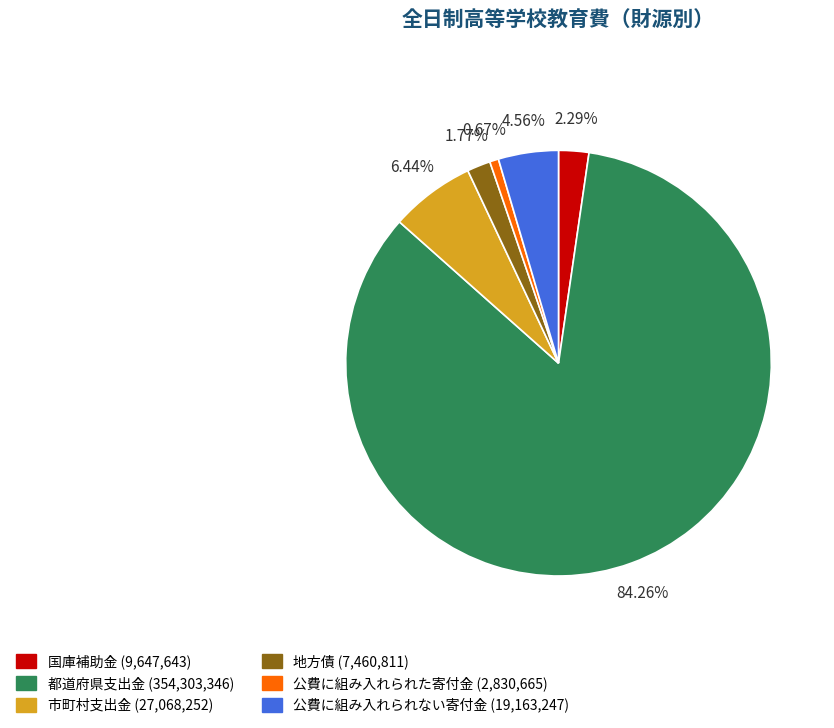

What is the smallest slice in the pie chart?

公費に組み入れられた寄付金